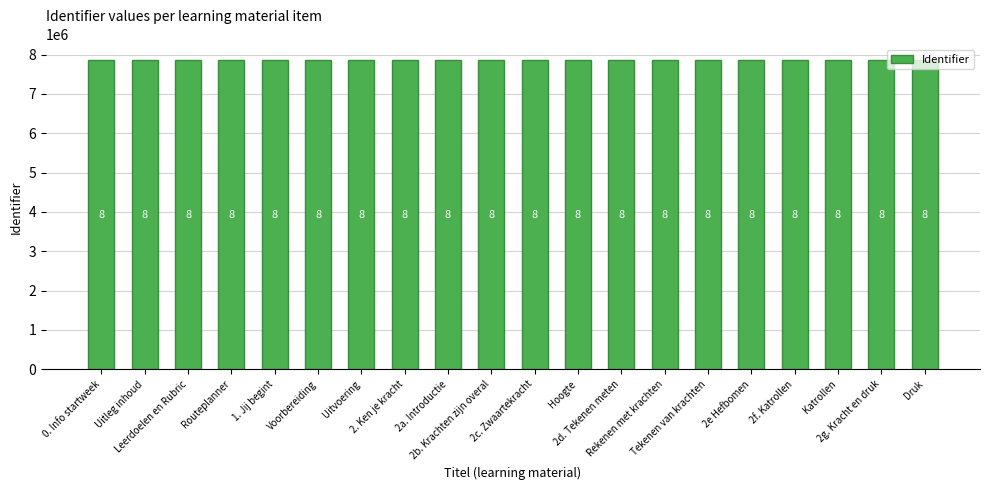

How many bars are there in total?

20